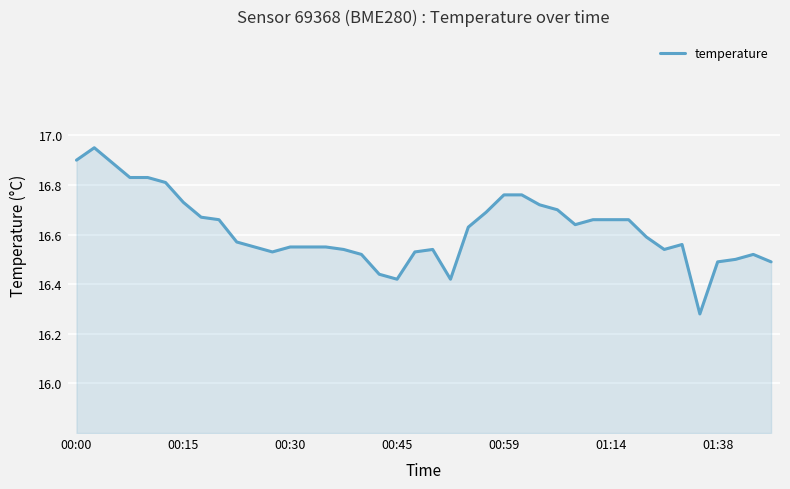

How many lines are shown in the chart?

1